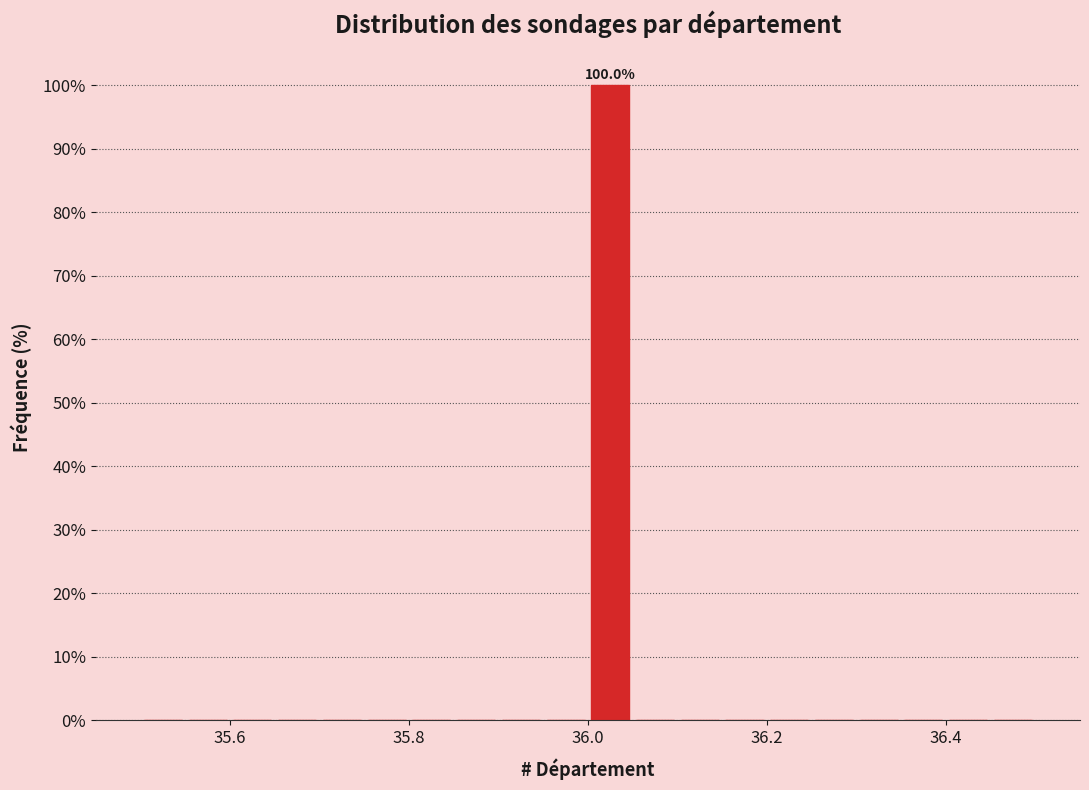

Around what value on the x-axis is the tallest bar? Give the approximate position of its centre, as read against the axis.

36.02